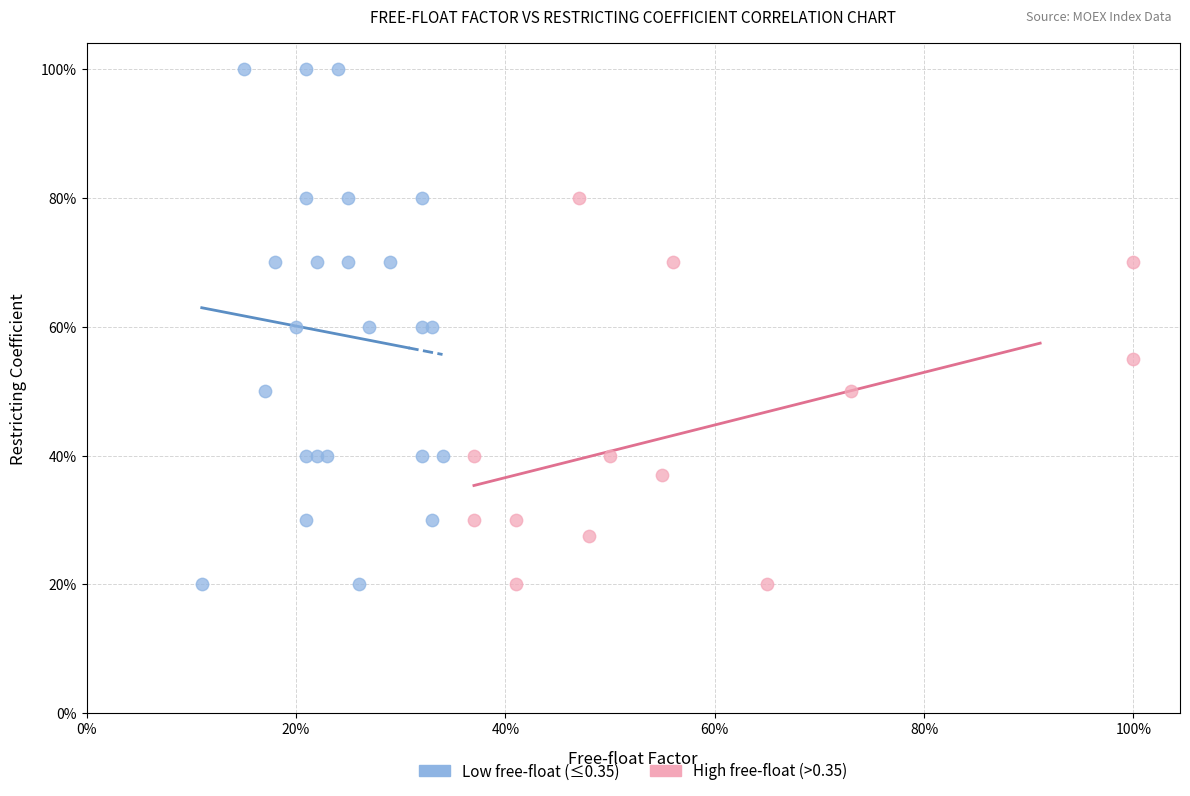

Which series has the largest Y range (max minus min)?

Low free-float (≤0.35)